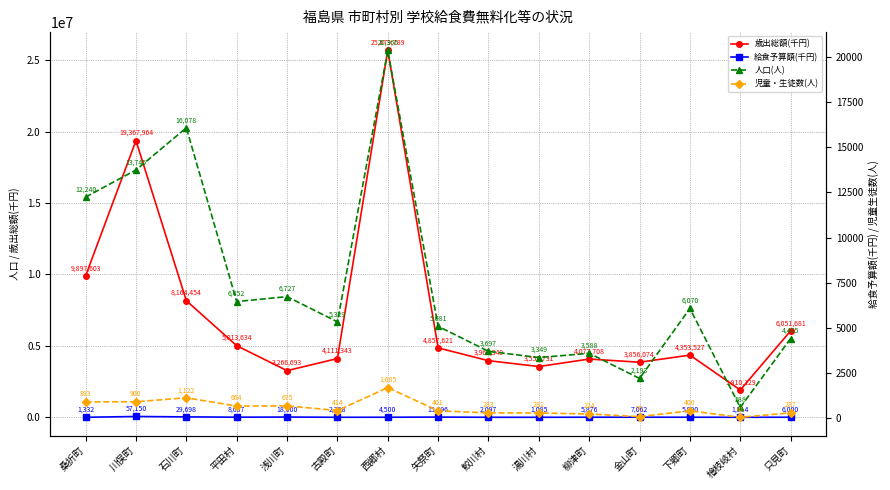

What is the value of the 給食予算額(千円) point at the 3rd from the left?

29698